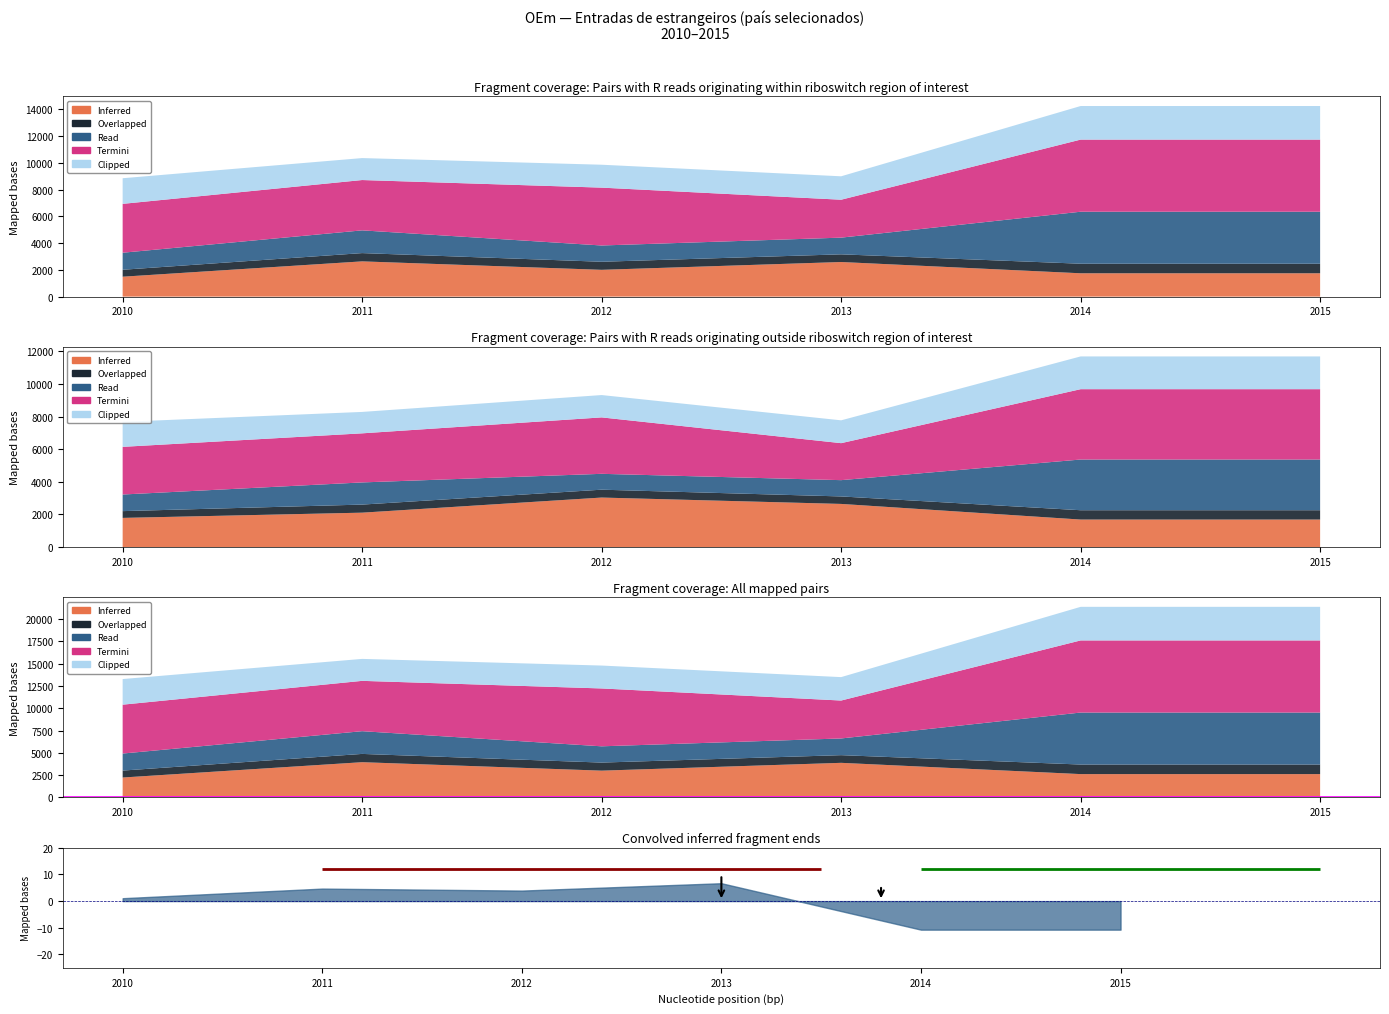

The Albânia series shows 1008 at 2011. True or false?

False